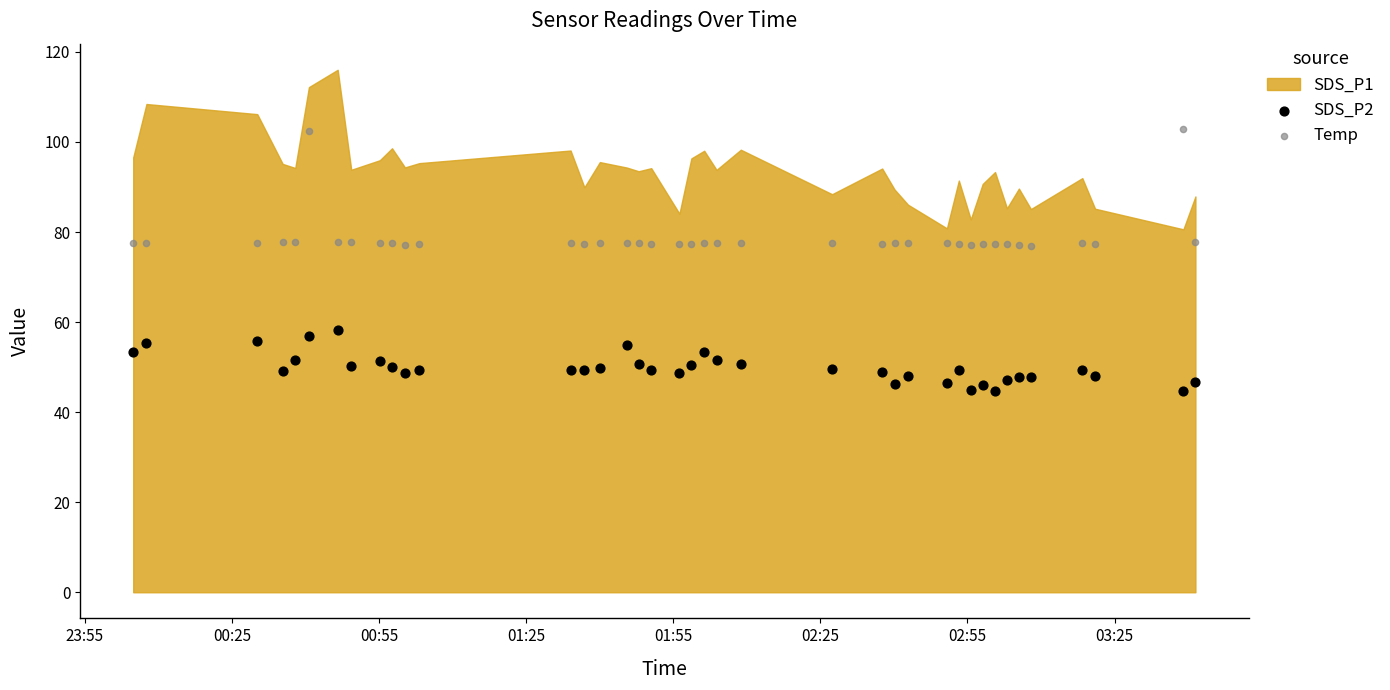

Which series contains the highest Y value?

Temp